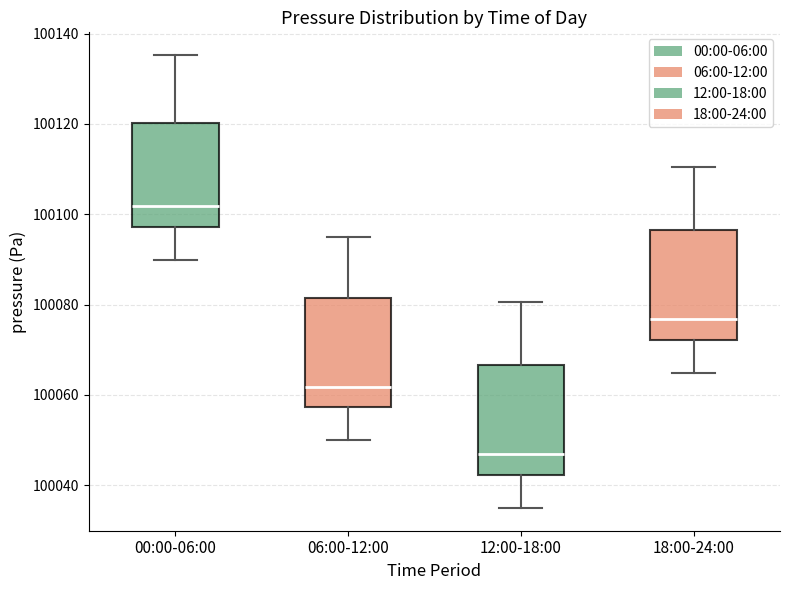

Reading left to right, transcribe this box plot: for each box, give where its median line is, the range the box spans, and where its two whiskers end, as read against the y-axis. The values are not printed on the chart, so give them approximately, as read against the axis.

00:00-06:00: median 100102, box 100098 to 100120, whiskers 100090 to 100136
06:00-12:00: median 100062, box 100058 to 100082, whiskers 100050 to 100096
12:00-18:00: median 100046, box 100042 to 100066, whiskers 100034 to 100080
18:00-24:00: median 100076, box 100072 to 100096, whiskers 100064 to 100110